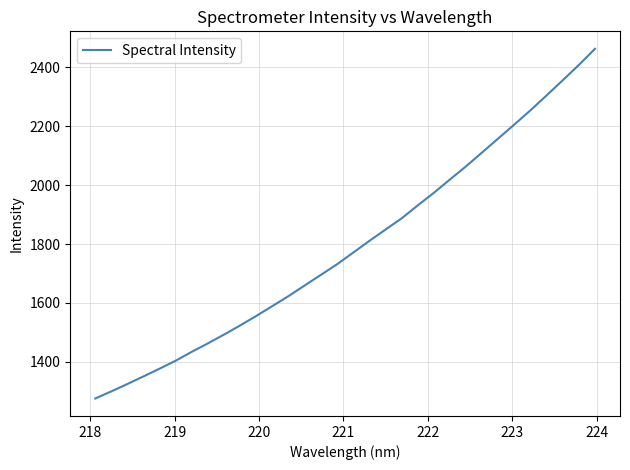

What is the minimum value shown in the chart?

1275.8